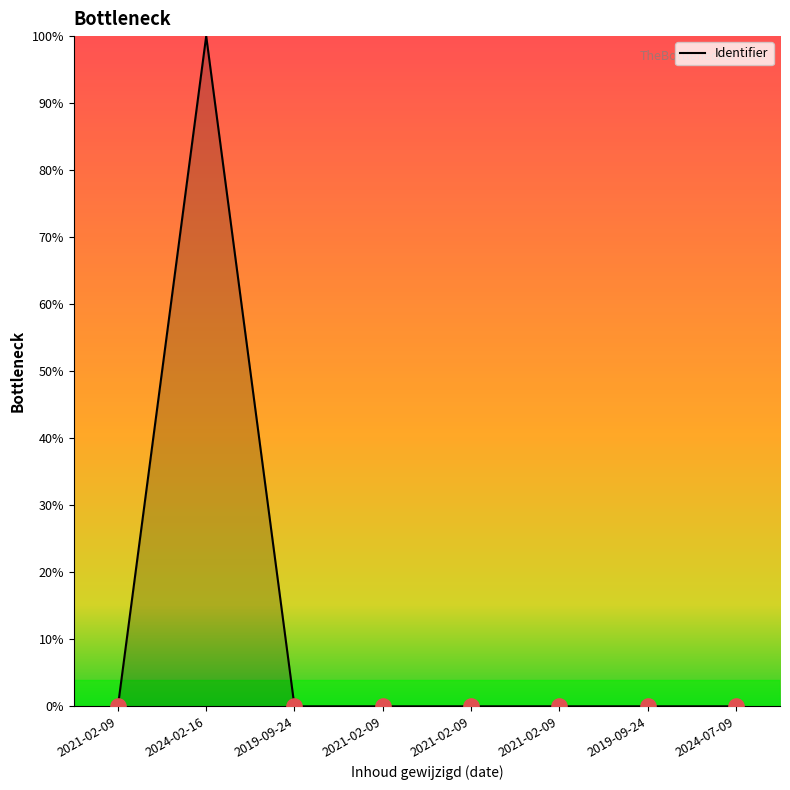

Is this an area chart (filled region under the line)?

Yes